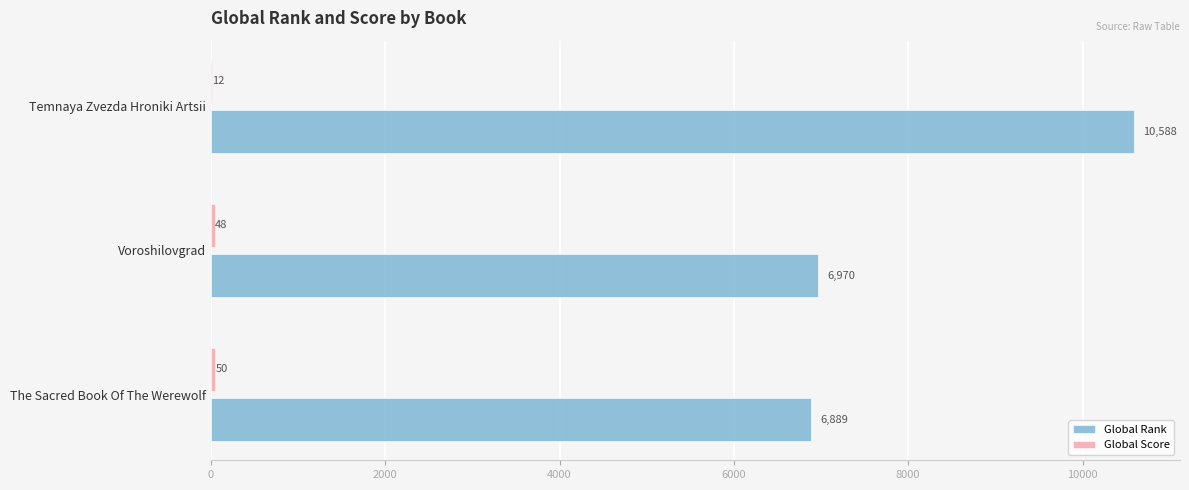

Which series has the largest total across all categories?

Global Rank